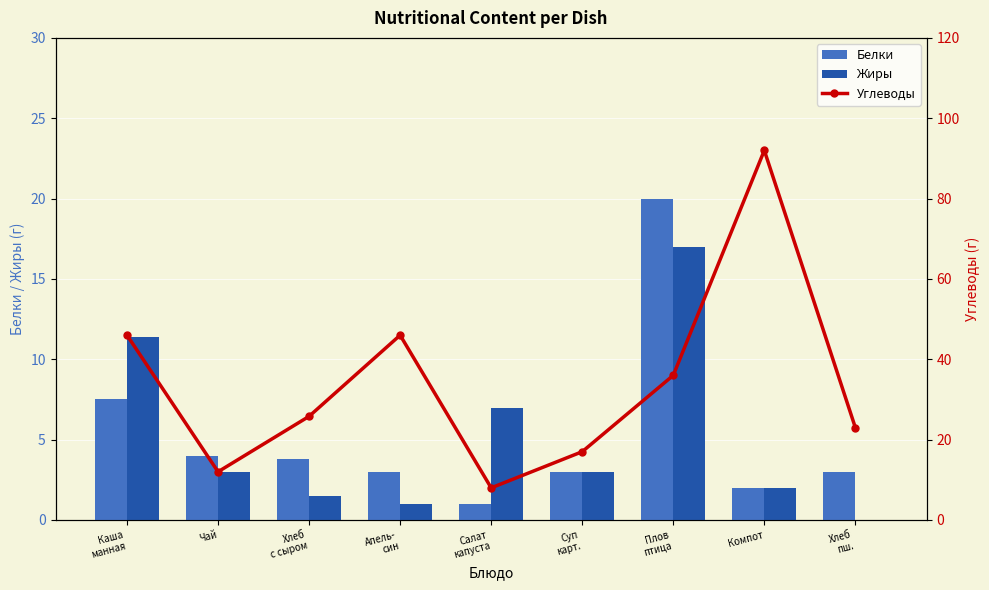

What is the value of the Белки bar at the 7th from the left?

20.0